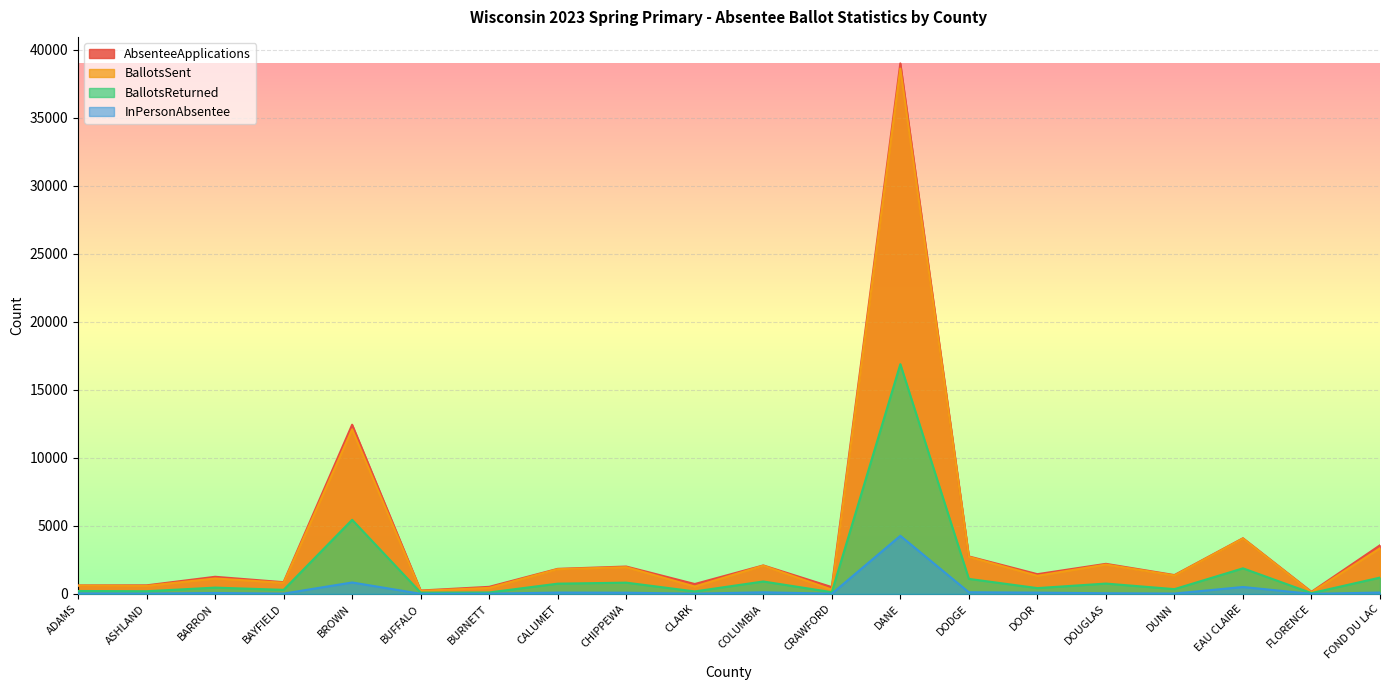

What is the difference between the highest and lowest values at ASHLAND?

606